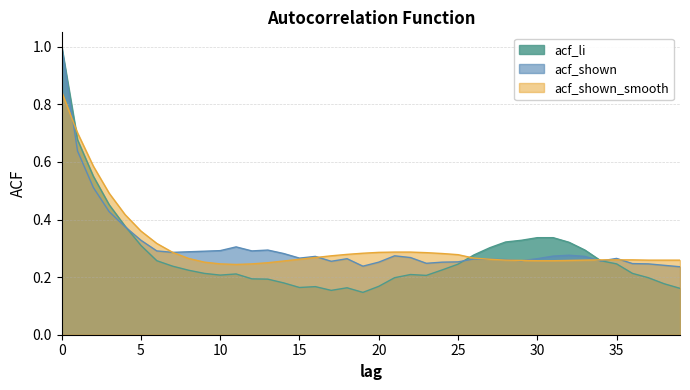

Between 8 and 27, which series saw the biggest shift?

acf_li